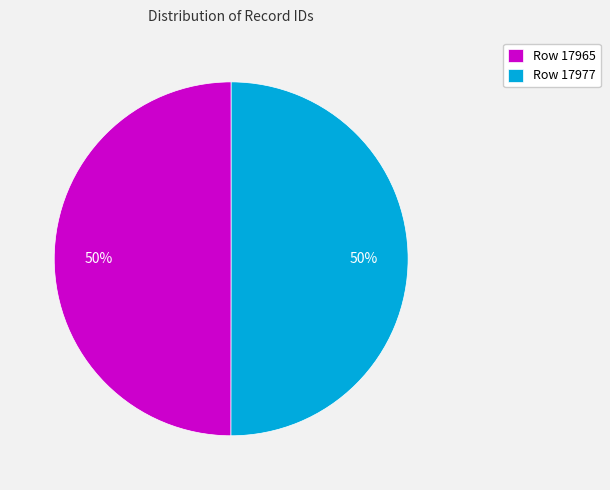

Approximately how many times larger is the value at Row 17977 compared to Row 17965?

1.0